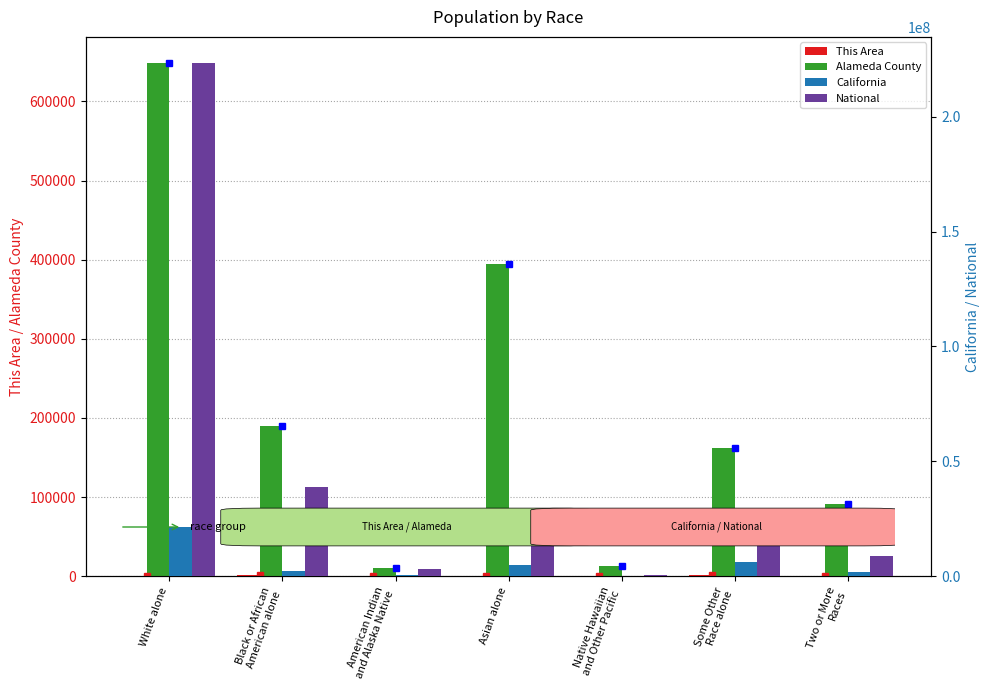

Reading left to right, list all the values displayed in this chart.

This Area: White alone=766	Black or African
American alone=1035	American Indian
and Alaska Native=34	Asian alone=117	Native Hawaiian
and Other Pacific=101	Some Other
Race alone=1303	Two or More
Races=180
Alameda County: White alone=649122	Black or African
American alone=190451	American Indian
and Alaska Native=9799	Asian alone=394560	Native Hawaiian
and Other Pacific=12802	Some Other
Race alone=162540	Two or More
Races=90997
California: White alone=21453934	Black or African
American alone=2299072	American Indian
and Alaska Native=362801	Asian alone=4861007	Native Hawaiian
and Other Pacific=144386	Some Other
Race alone=6317372	Two or More
Races=1815384
National: White alone=223553265	Black or African
American alone=38929319	American Indian
and Alaska Native=2932248	Asian alone=14674252	Native Hawaiian
and Other Pacific=540013	Some Other
Race alone=19107368	Two or More
Races=9009073